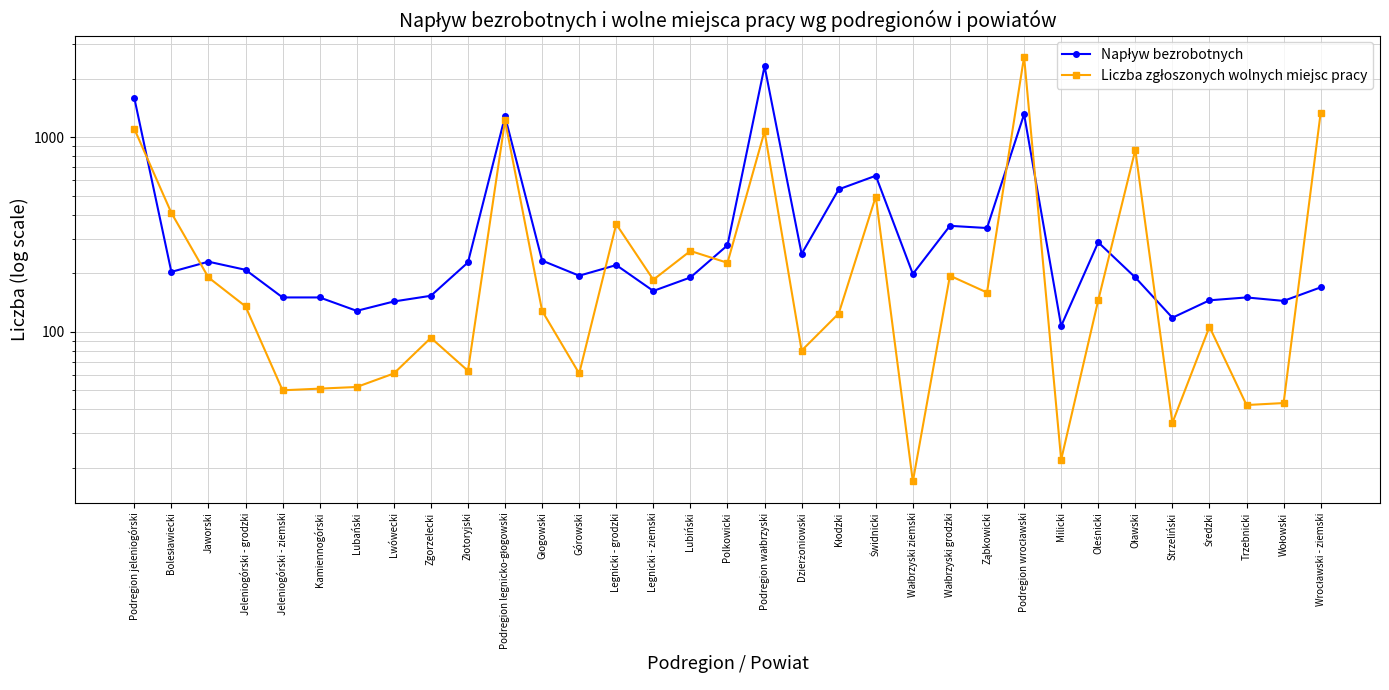

How many categories are shown in the chart?

33